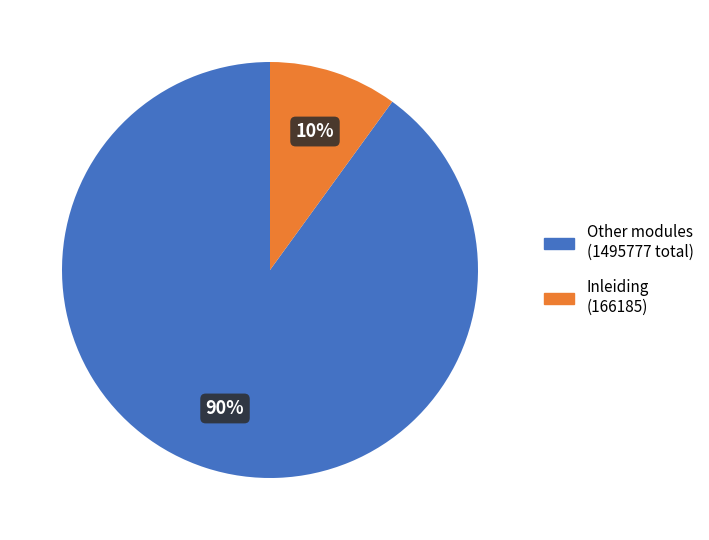

Is there a majority slice in this chart?

Yes